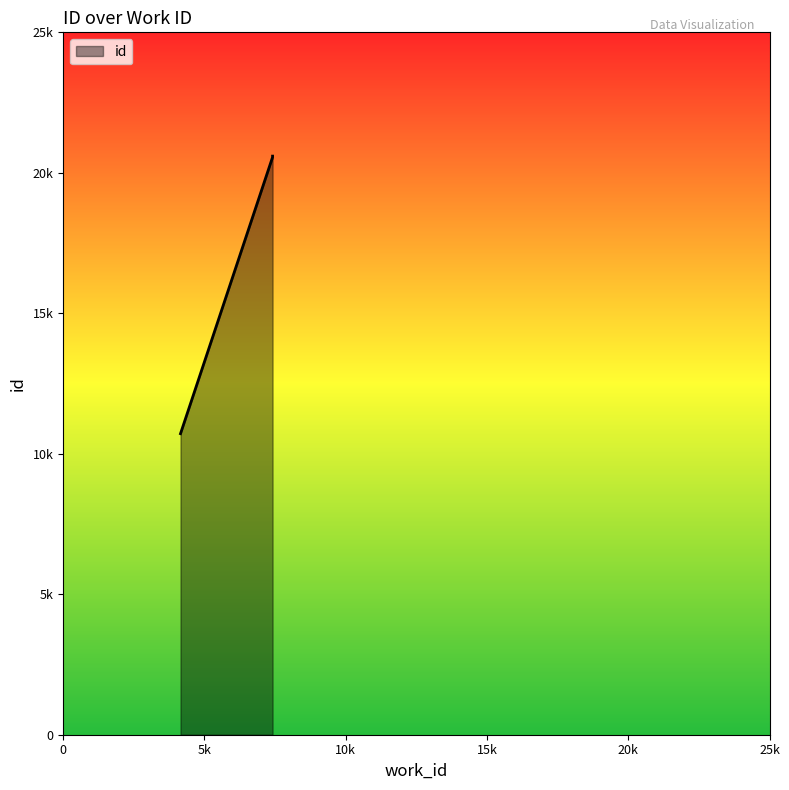

True or false: the data shows 20566 at 7411.

True